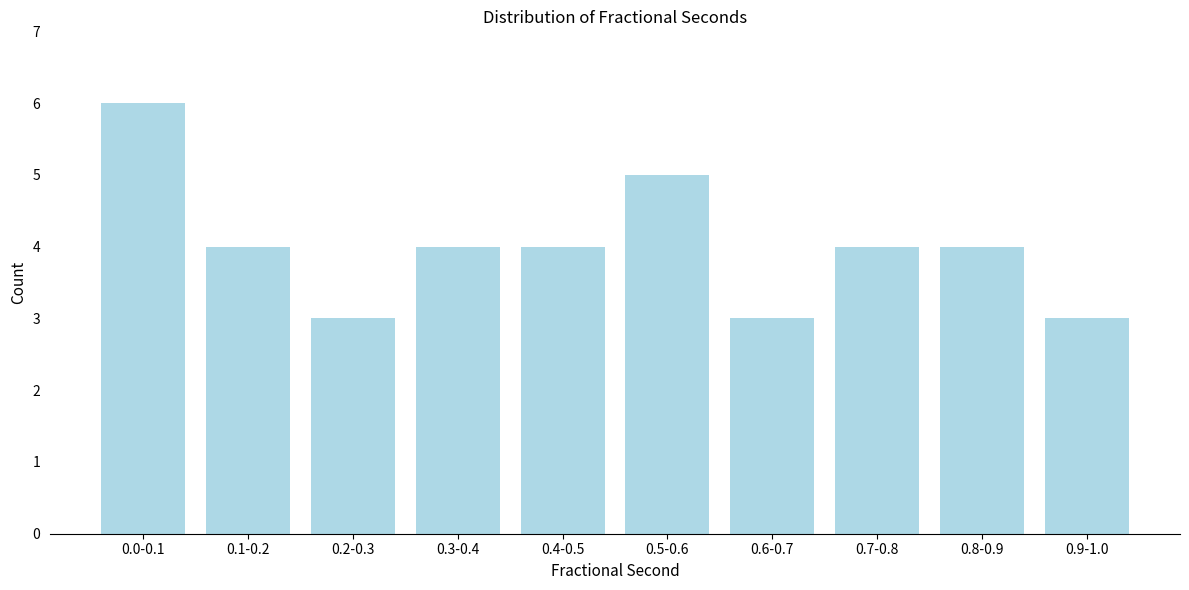

Reading right to left, what are all the values shown in this chart?

0.9-1.0=3	0.8-0.9=4	0.7-0.8=4	0.6-0.7=3	0.5-0.6=5	0.4-0.5=4	0.3-0.4=4	0.2-0.3=3	0.1-0.2=4	0.0-0.1=6